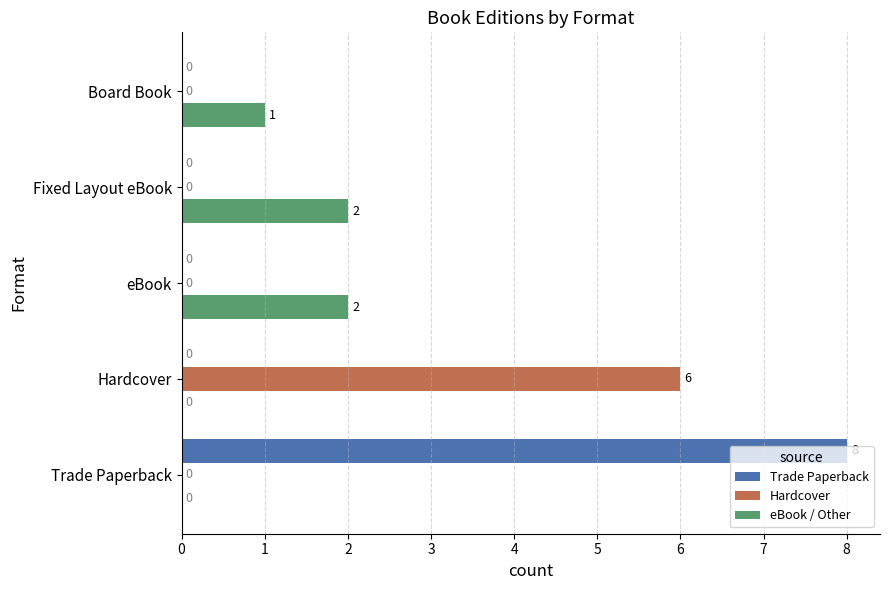

How many eBook / Other values are between 0 and 2?

5